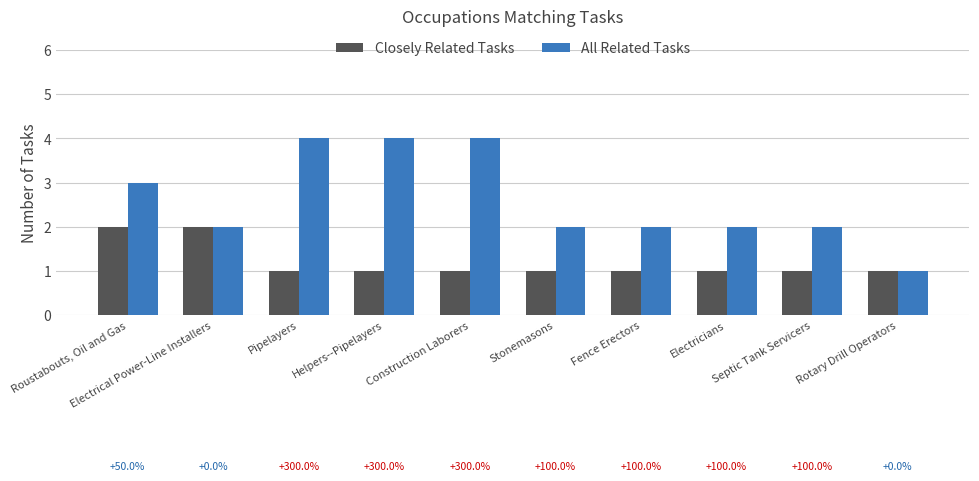

Rank the series by their average value, from highest to lowest.

All Related Tasks, Closely Related Tasks